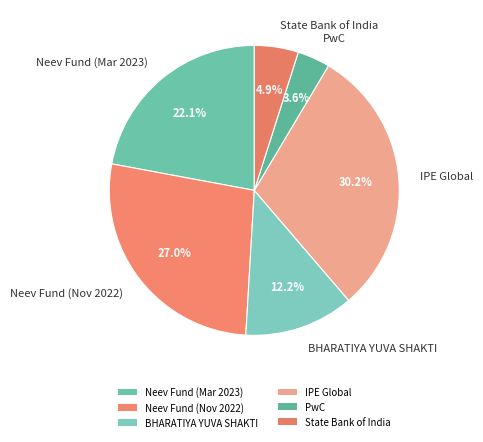

What percentage is the BHARATIYA YUVA SHAKTI slice, to the nearest percent?

12%